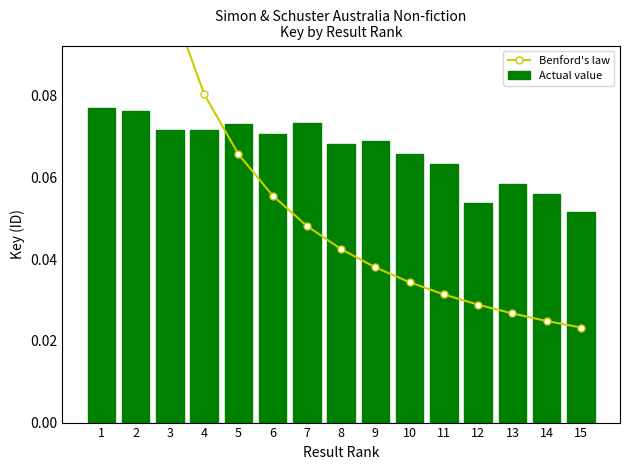

At how many categories does at least one series exceed 0?

15